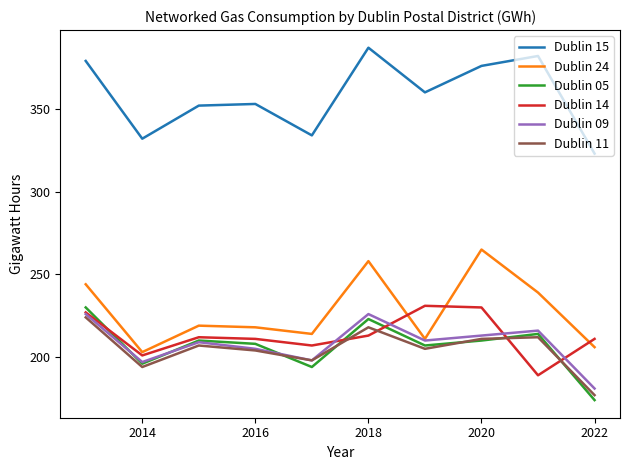

Which series has the largest total across all categories?

Dublin 15